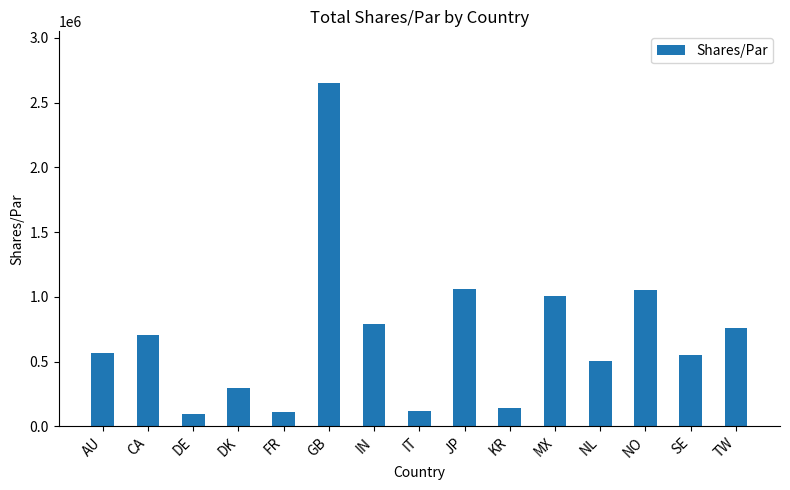

Is it true that the value at KR is 142236?

True